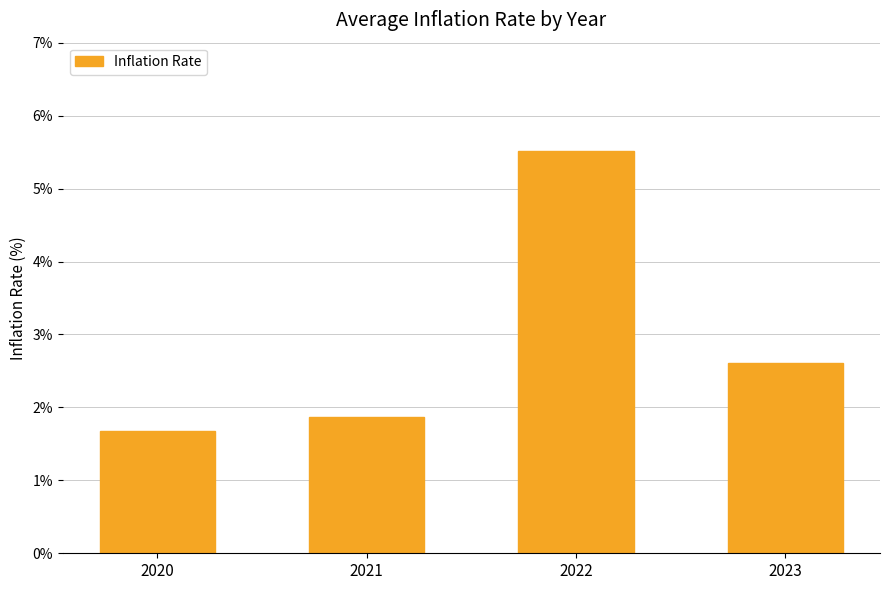

Reading left to right, transcribe all the data shown in this chart.

2020=1.7	2021=1.9	2022=5.5	2023=2.6